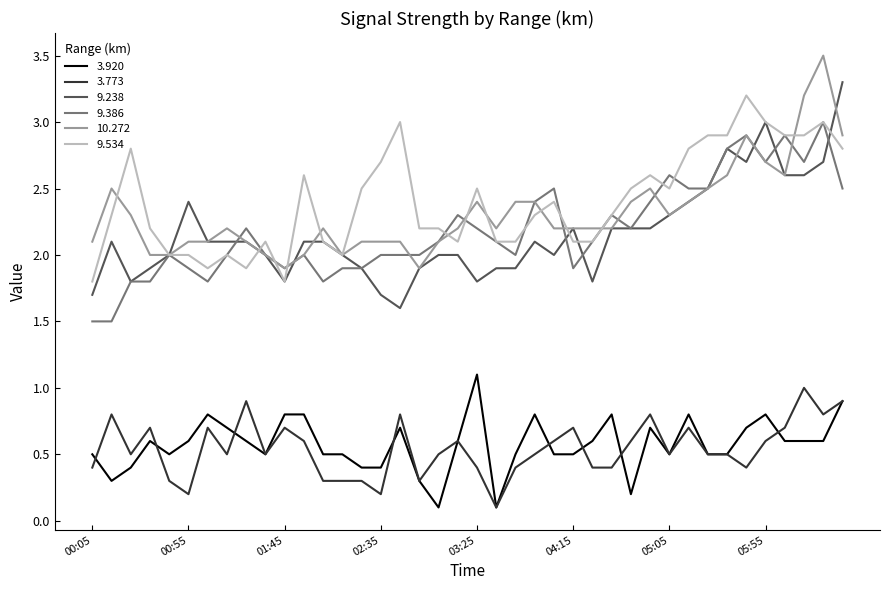

What is the minimum value for 9.534?

1.8